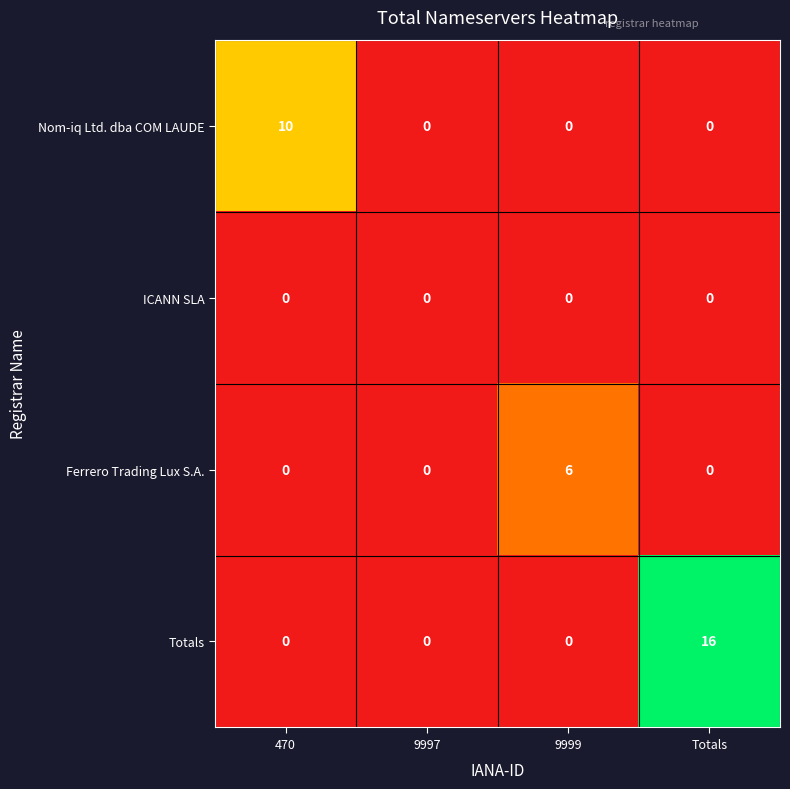

How many categories are shown in the chart?

4